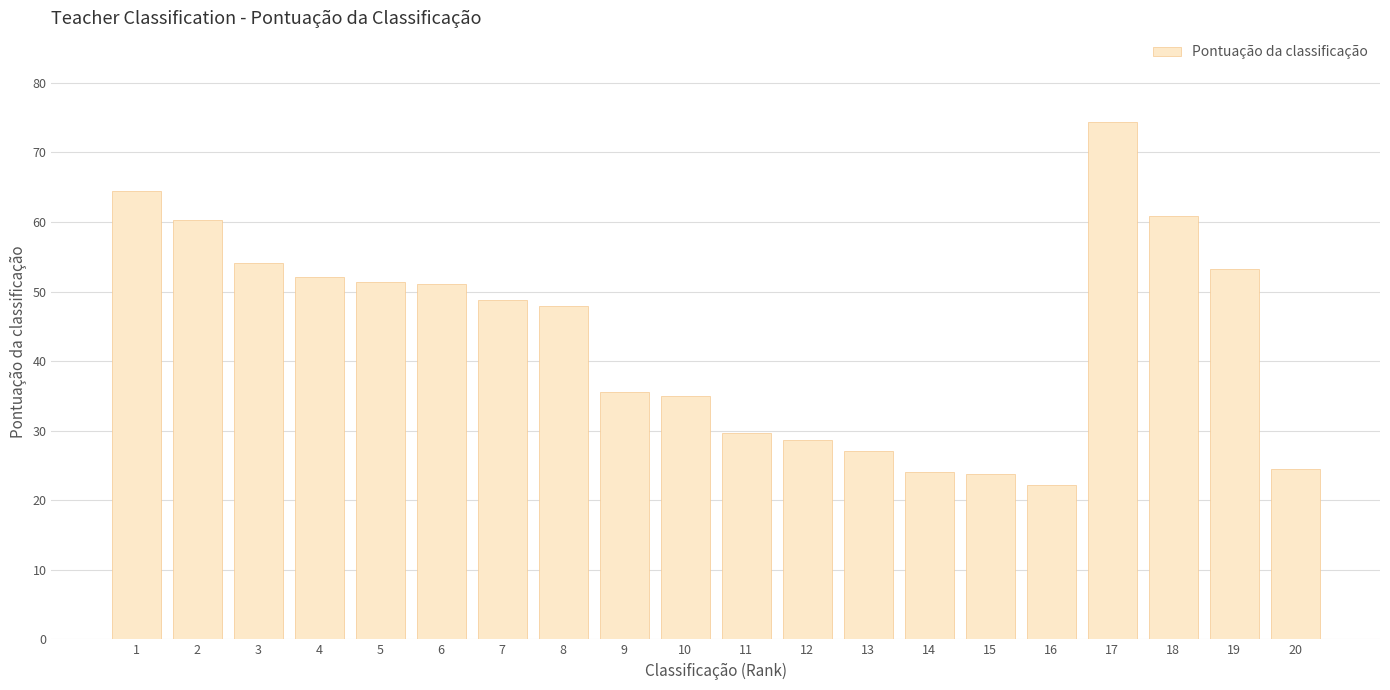

What is the ratio of the value at 3 to the value at 10?

1.5